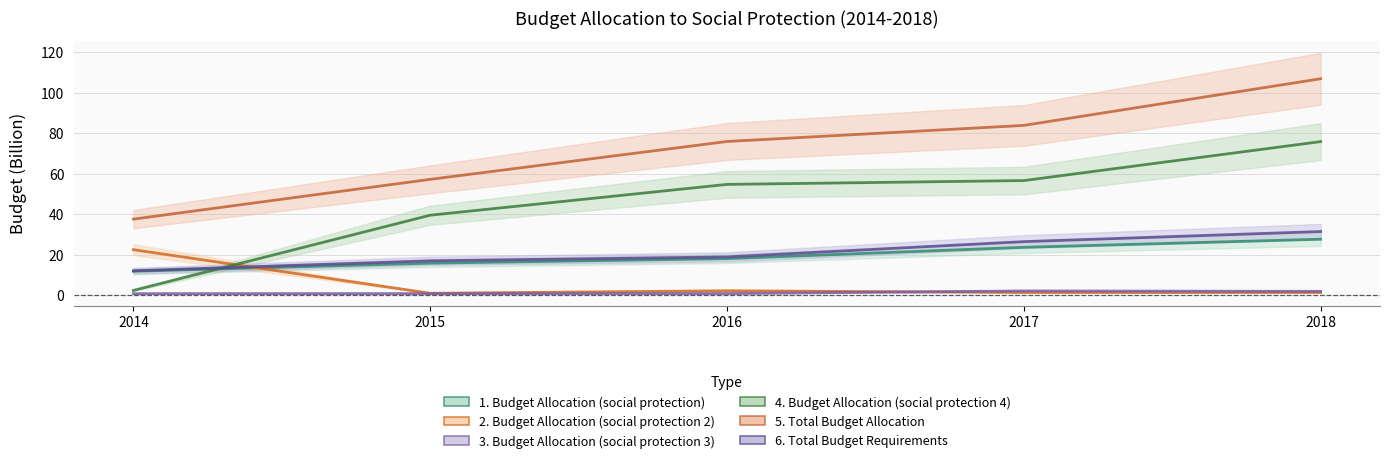

Between which two adjacent categories do 6. Total Budget Requirements and 4. Budget Allocation (social protection 4) first intersect?

2014 and 2015